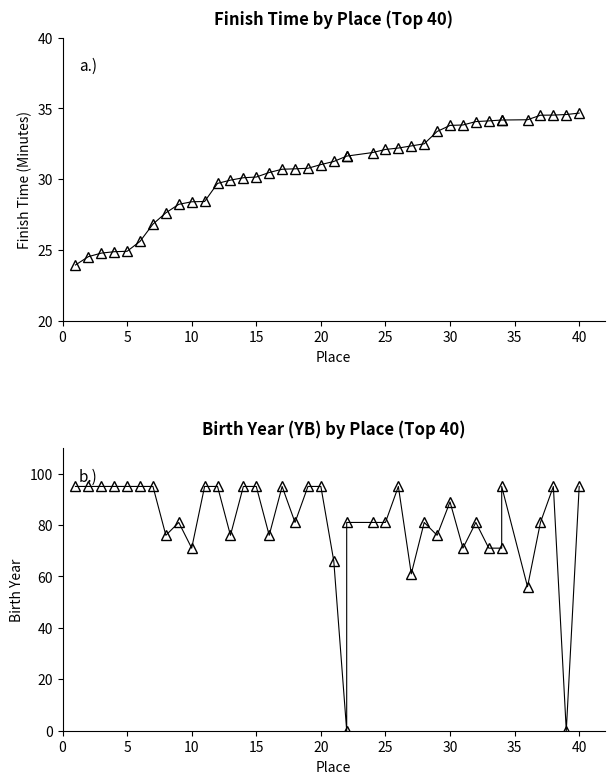

True or false: Finish time (min) has more than 2 interior local peaks.

False